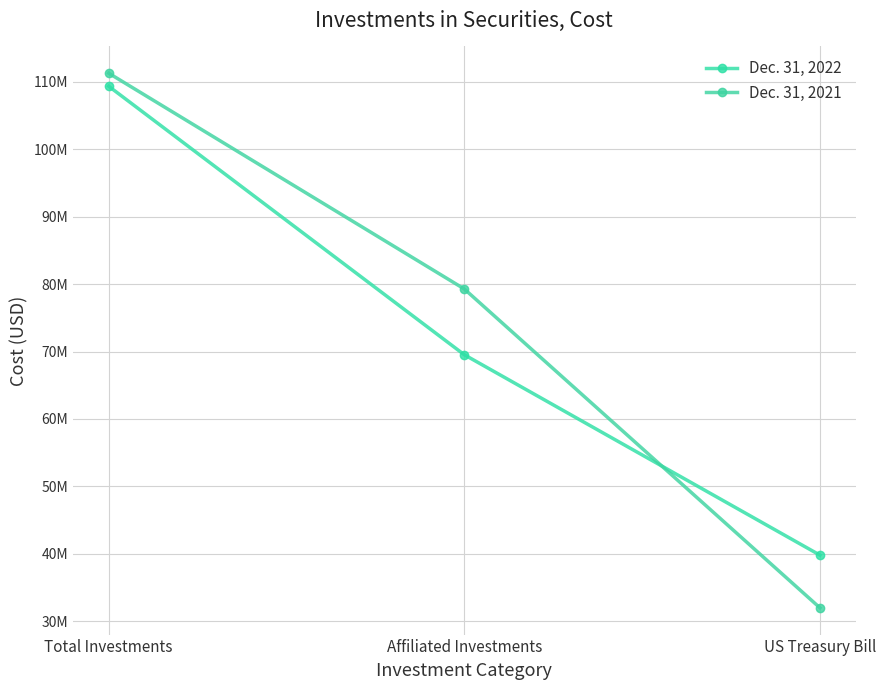

What is the value of the Dec. 31, 2022 point at the 1st from the left?

109340088